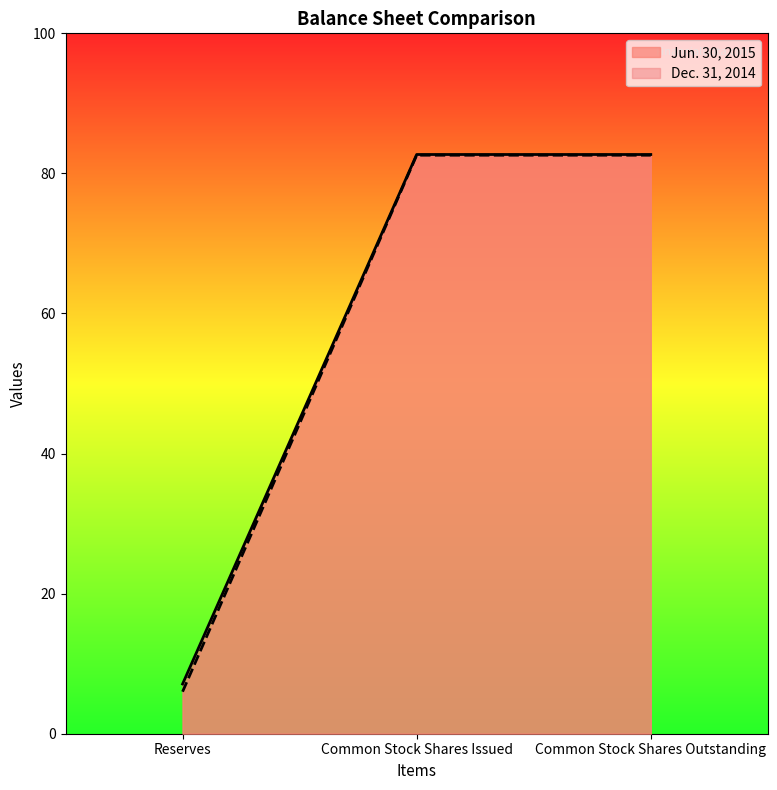

At which category is the sum across all series the highest?

Common Stock Shares Issued